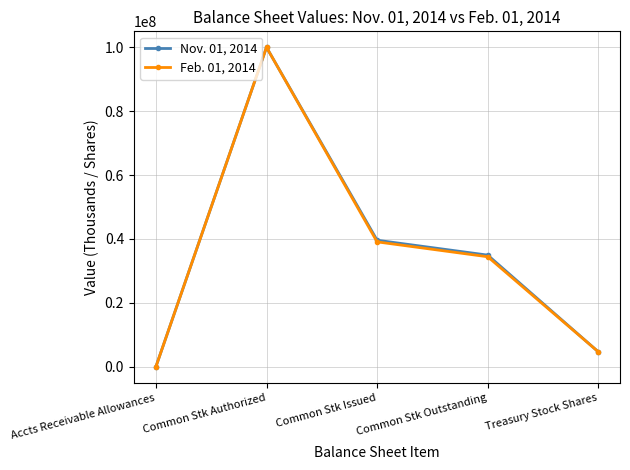

The value of Nov. 01, 2014 at Common Stk Issued is 39591649. True or false?

True